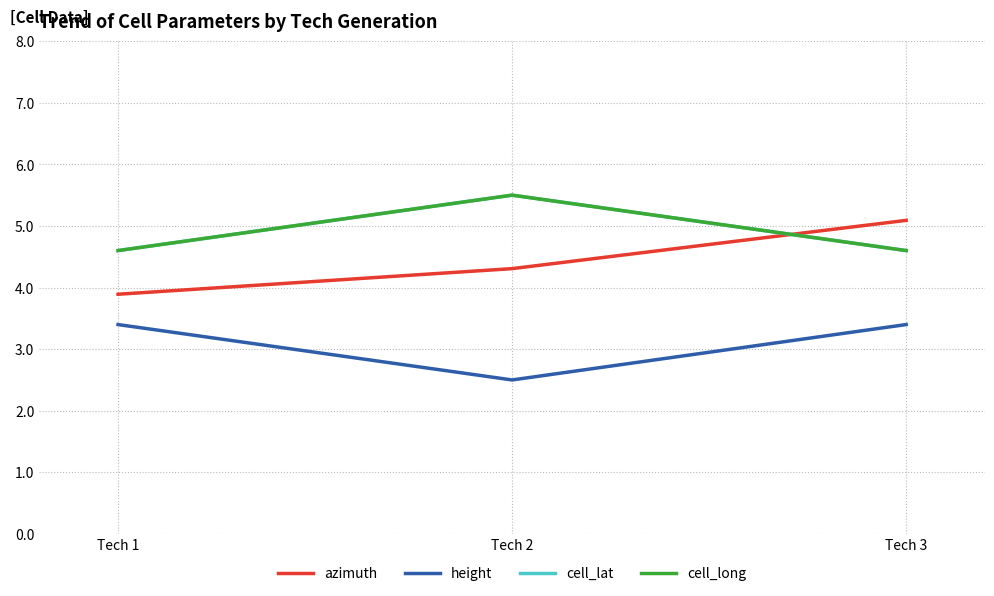

Is the value of azimuth at Tech 1 greater than the value of cell_long at Tech 2?

No